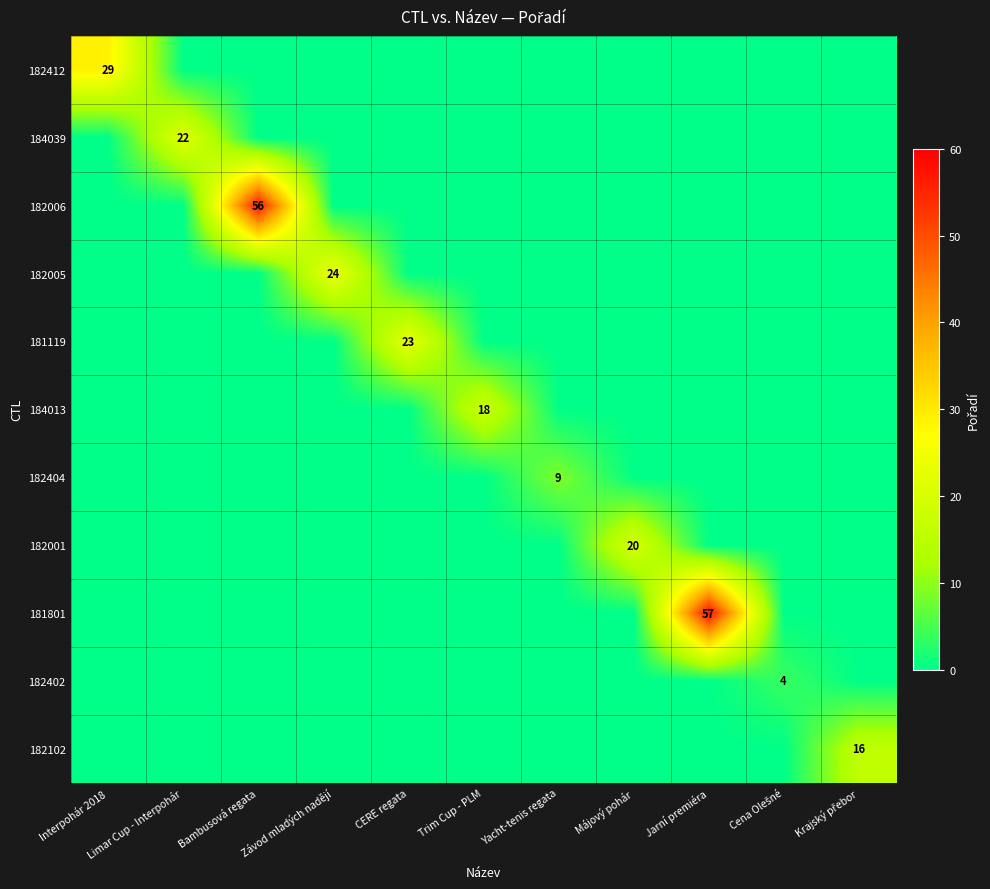

Between Krajský přebor and Cena Olešné, which is larger?

Krajský přebor